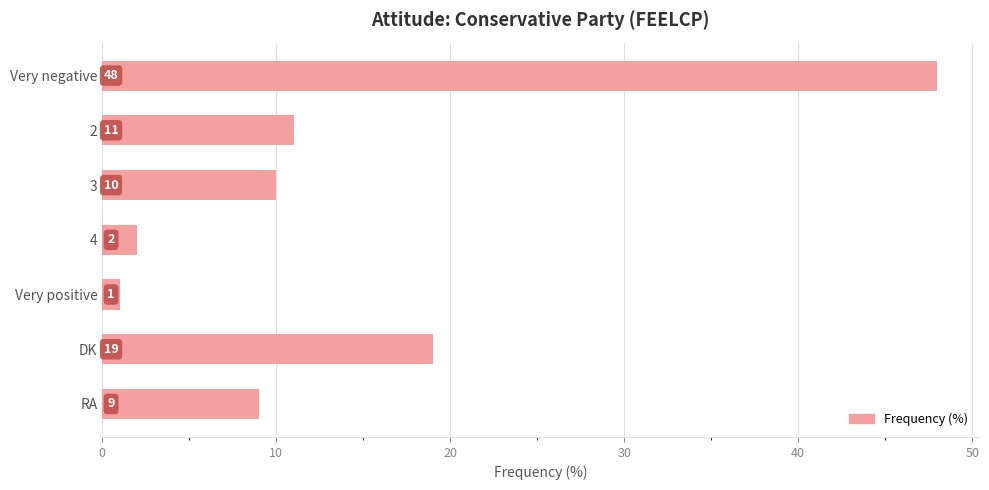

What is the label of the 7th bar from the bottom?

Very negative